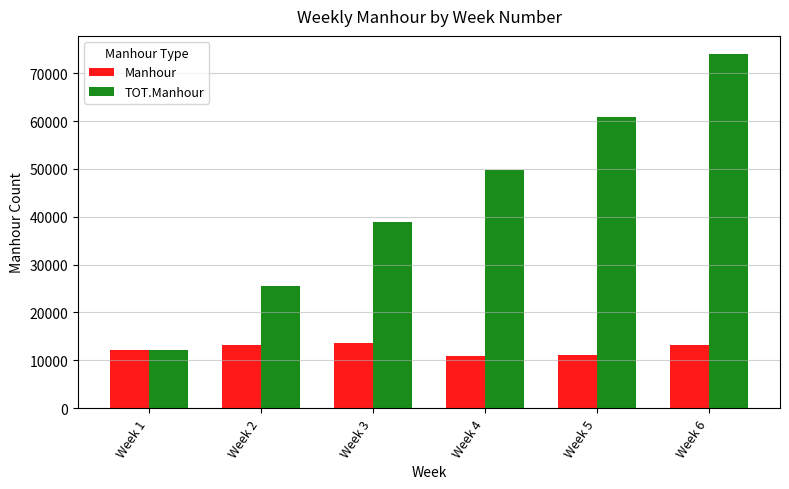

What is the value of the TOT.Manhour bar at the 1st from the left?

12220